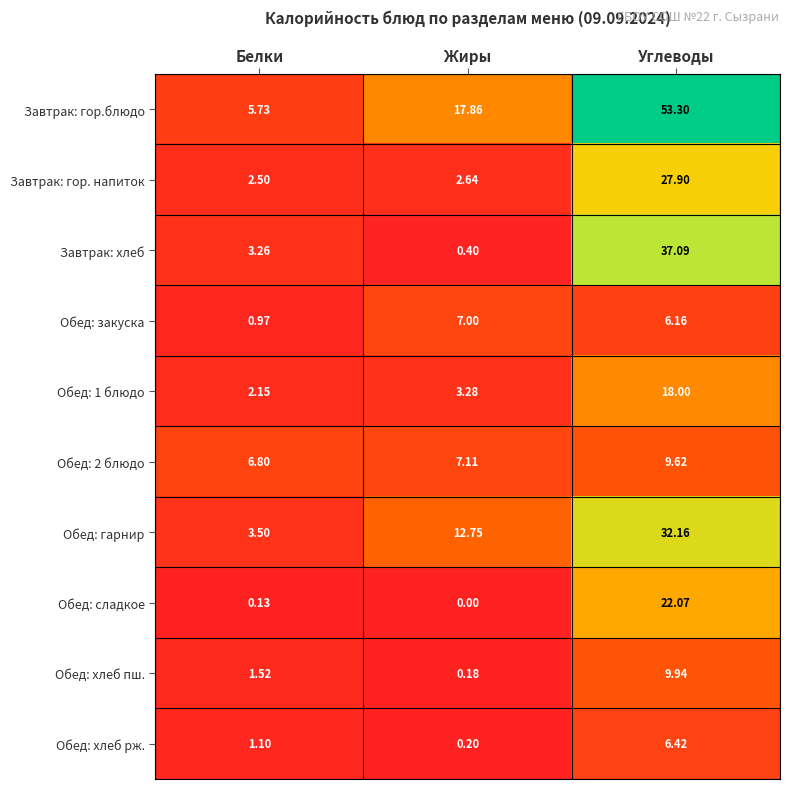

At which category is the sum across all series the highest?

Углеводы